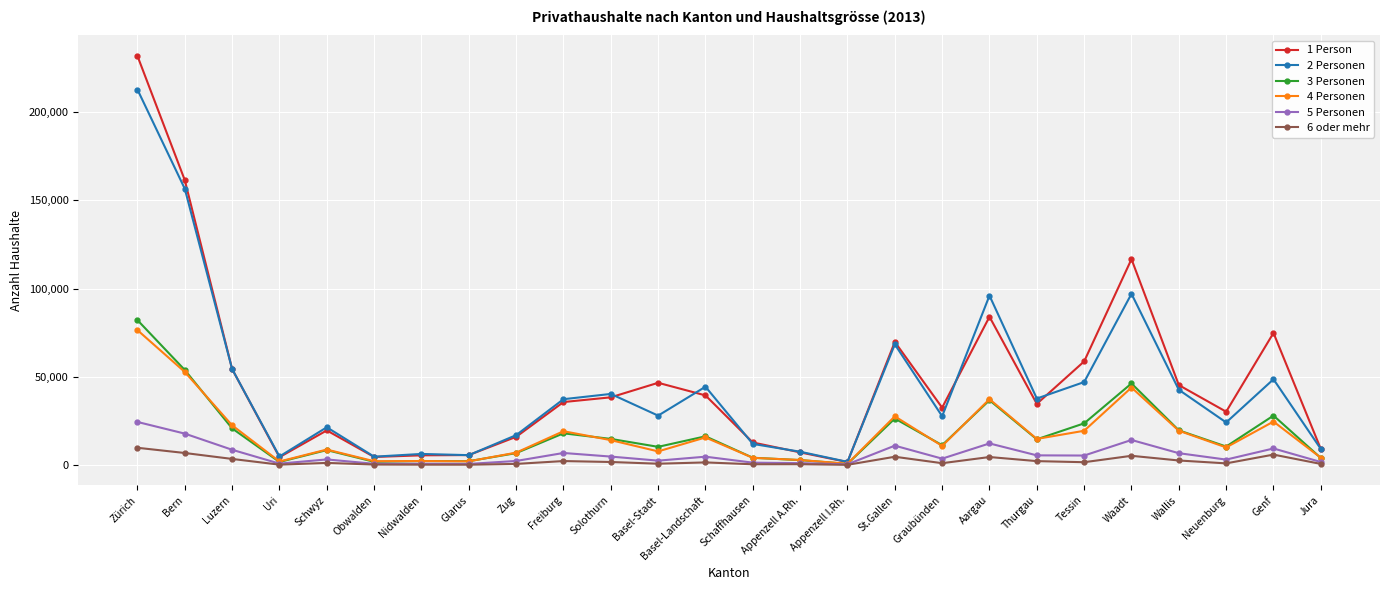

What are all the series names shown in the legend?

1 Person, 2 Personen, 3 Personen, 4 Personen, 5 Personen, 6 oder mehr